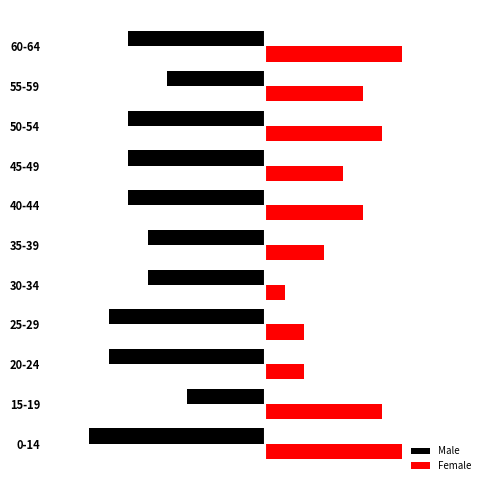

What are all the series names shown in the legend?

Male, Female